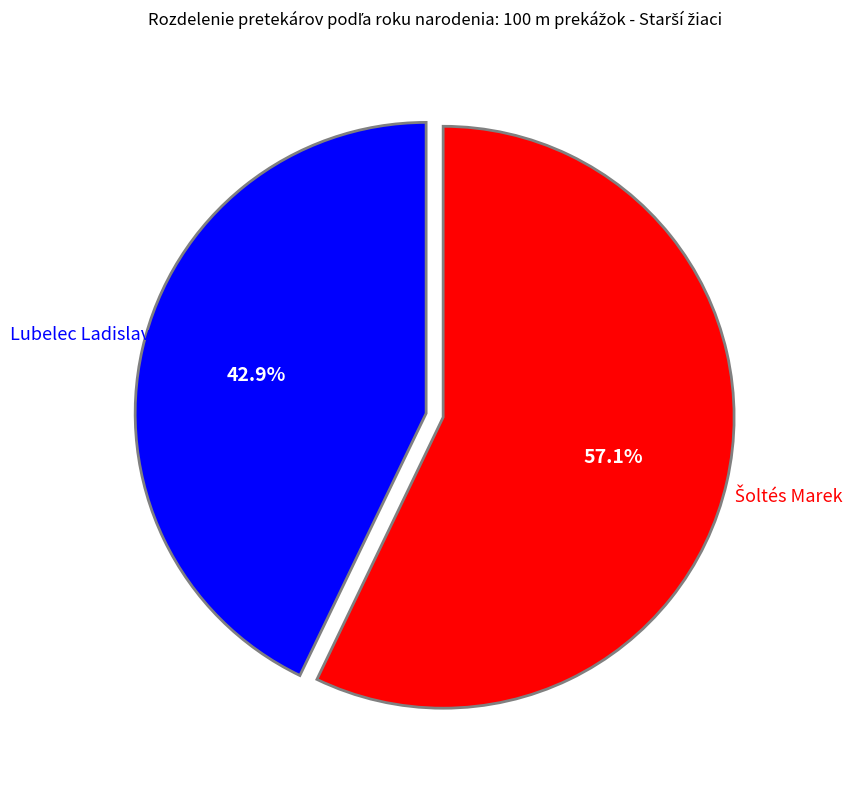

How many slices are in this pie chart?

2